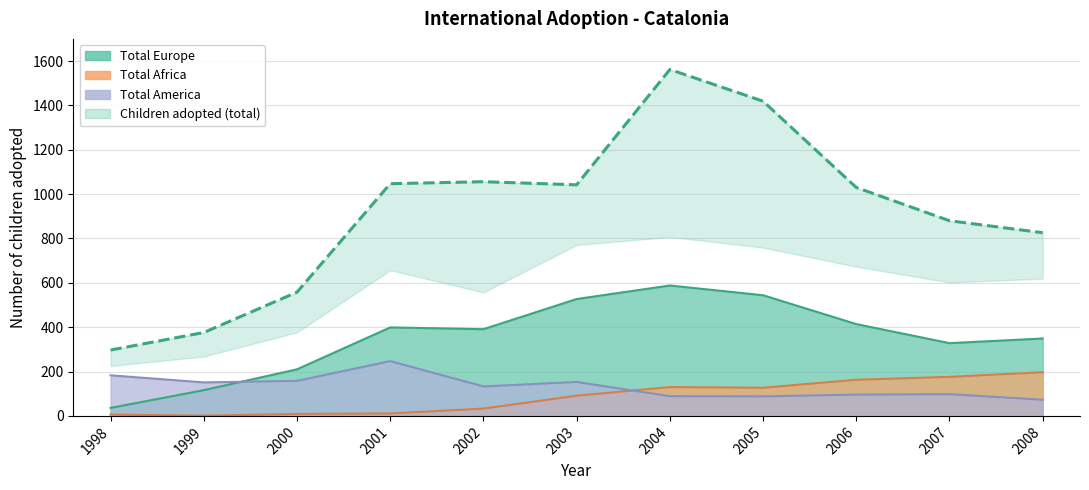

Reading left to right, what are all the values shown in this chart?

Total Europe: 1998=36	1999=116	2000=210	2001=399	2002=391	2003=527	2004=588	2005=544	2006=414	2007=328	2008=349
Total Africa: 1998=6	1999=1	2000=9	2001=11	2002=33	2003=91	2004=130	2005=127	2006=163	2007=176	2008=197
Total America: 1998=183	1999=151	2000=158	2001=247	2002=133	2003=153	2004=89	2005=88	2006=96	2007=98	2008=73
Children adopted: 1998=297	1999=376	2000=558	2001=1047	2002=1056	2003=1042	2004=1562	2005=1419	2006=1030	2007=880	2008=826